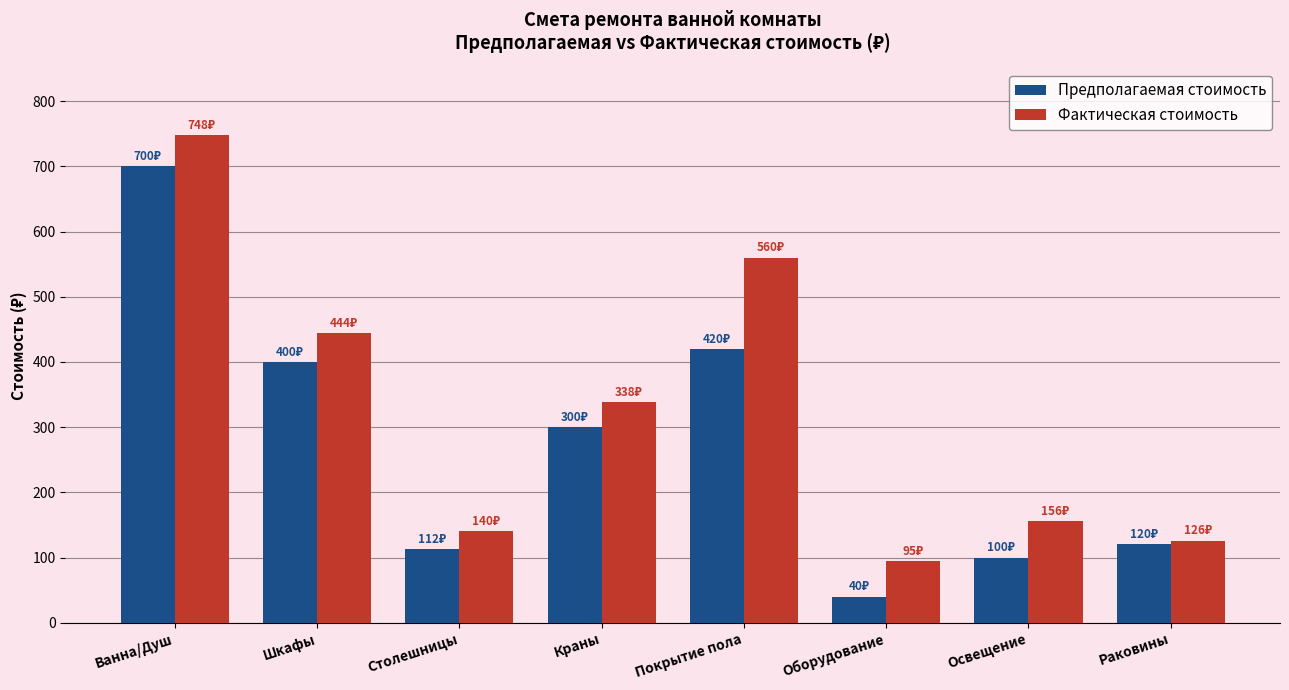

What position from the left is Краны?

4